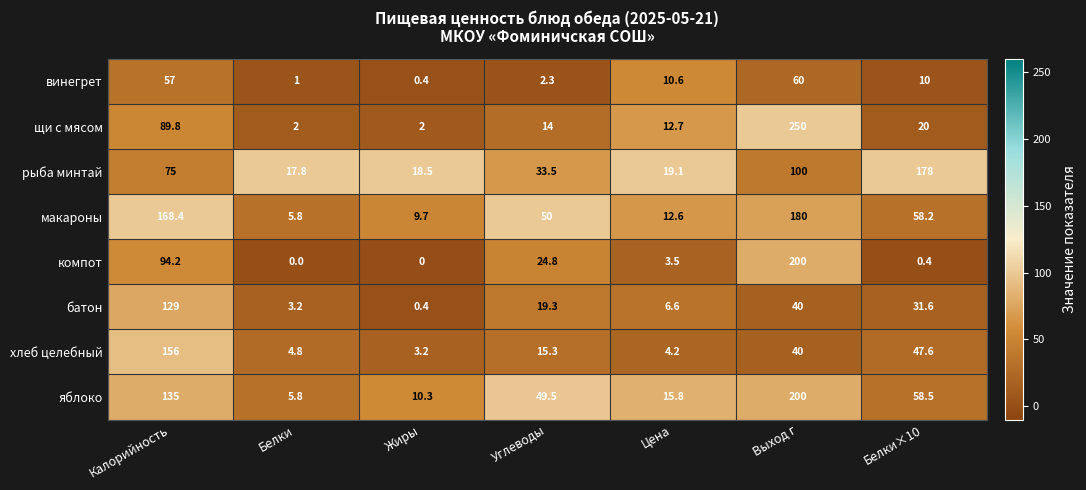

At Калорийность, list the series in order from largest to smallest.

макароны, хлеб целебный, яблоко, батон, компот, щи с мясом, рыба минтай, винегрет